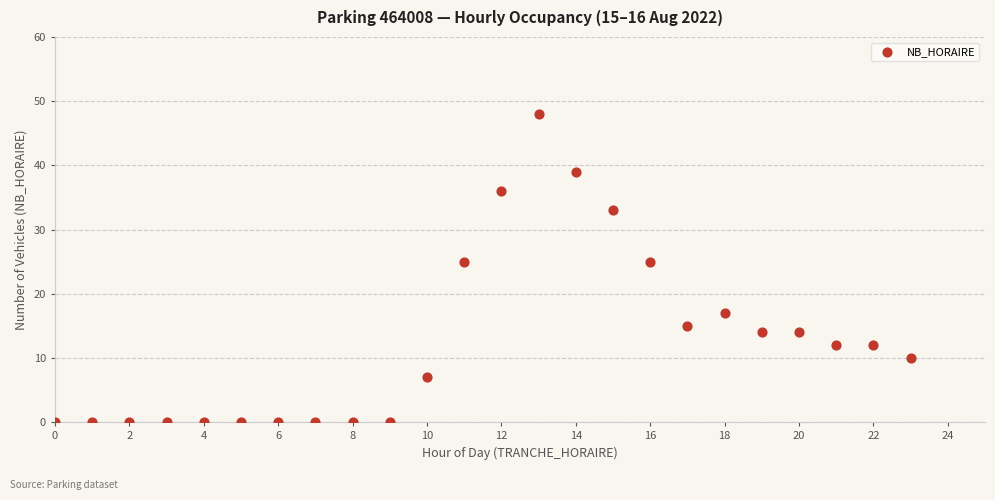

What is the range of Y values (max minus min)?

48